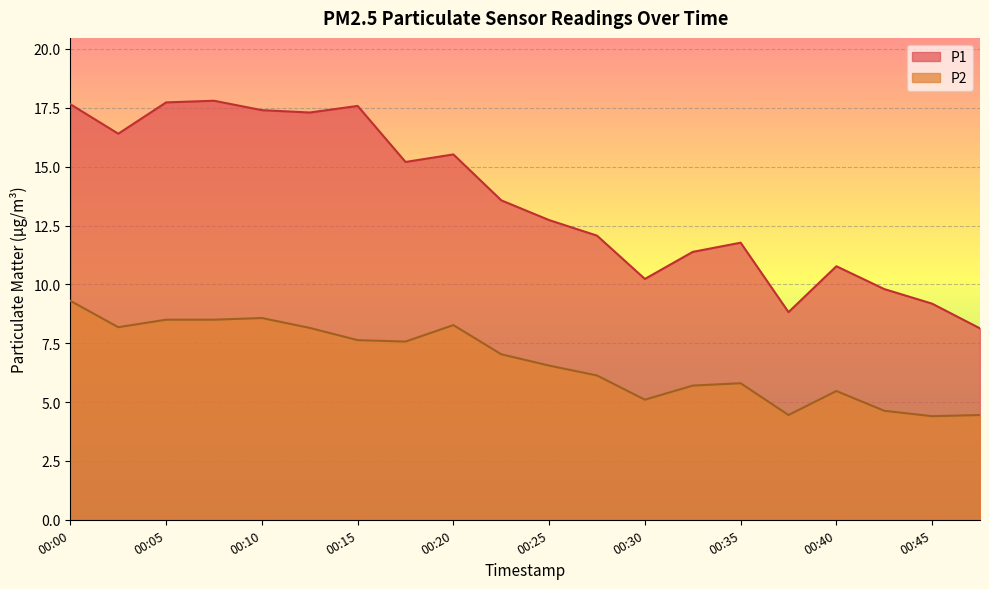

True or false: P2 and P1 intersect in this chart.

False